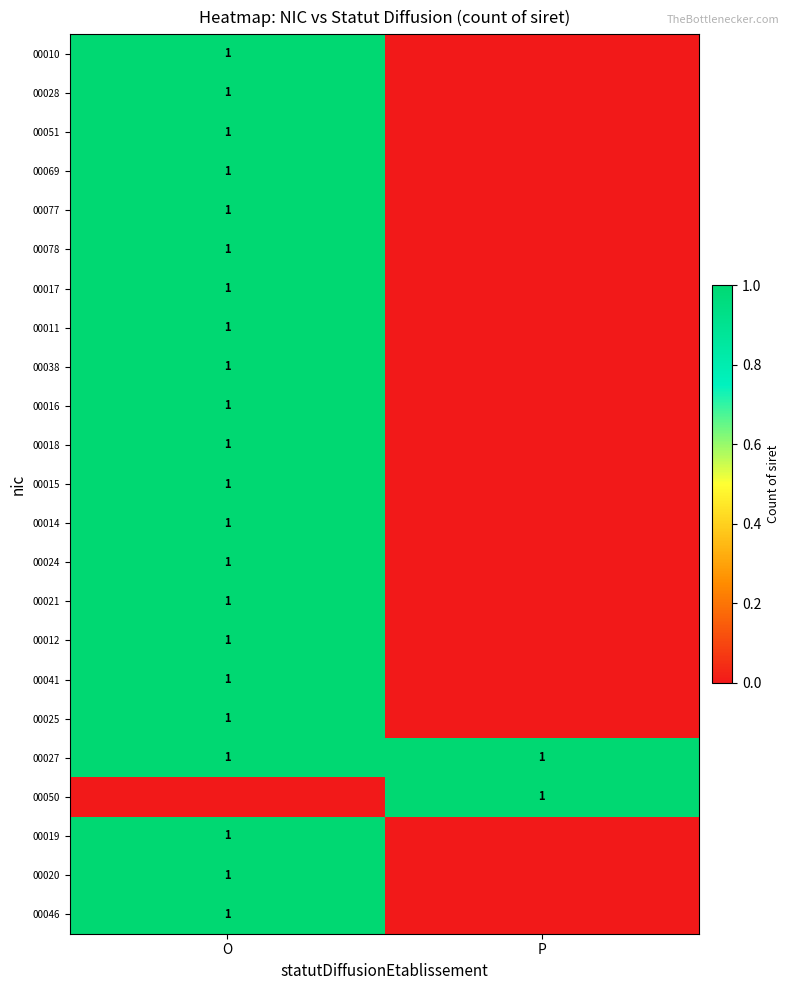

True or false: 00024 has a value of 1 at O.

True